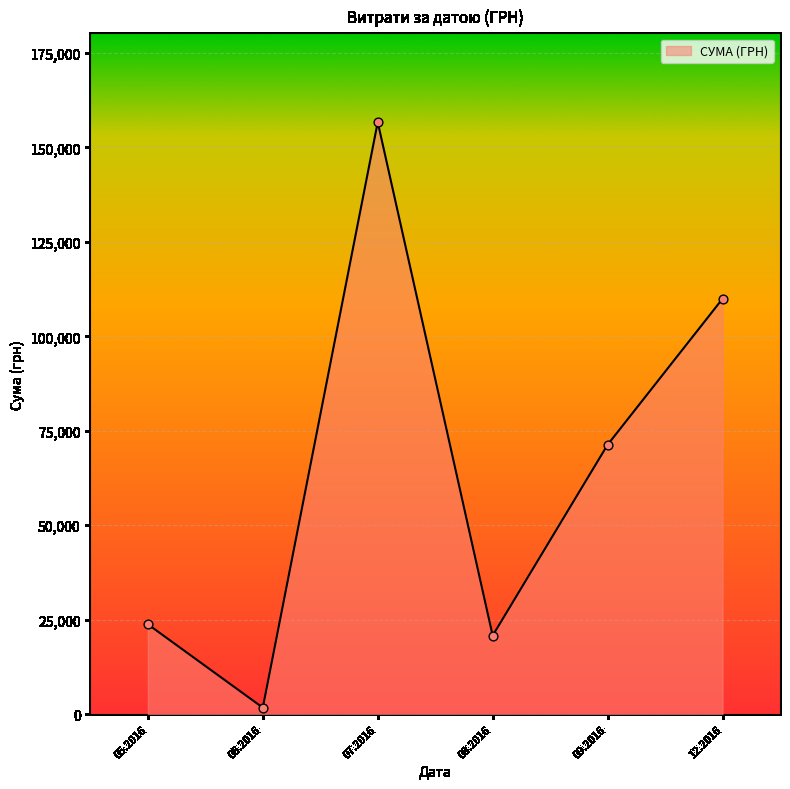

Between 09.2016 and 07.2016, which is larger?

07.2016